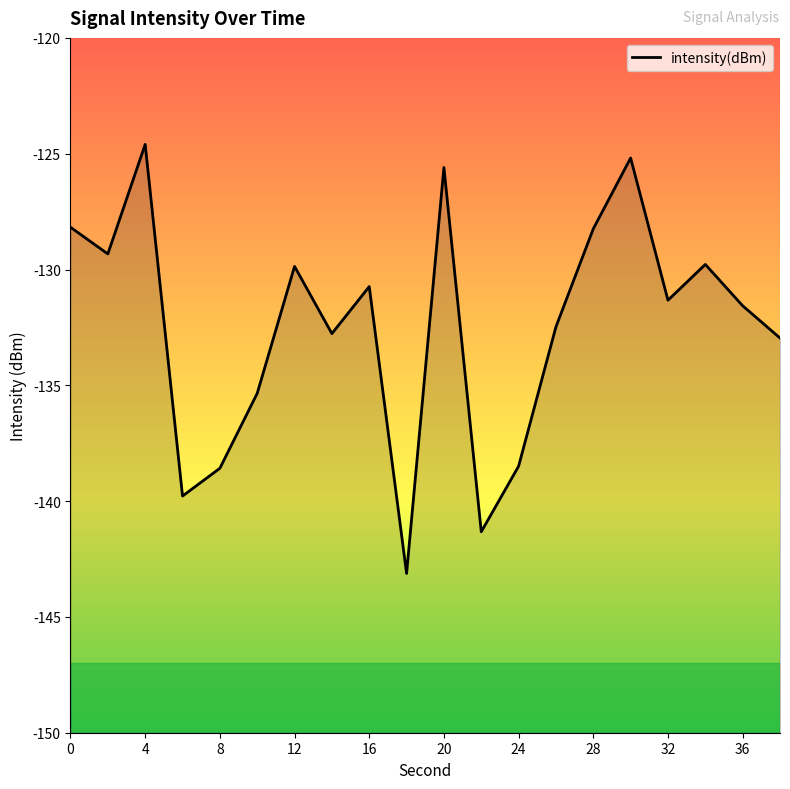

How many interior local peaks (higher than both neighbors) does the data have?

6